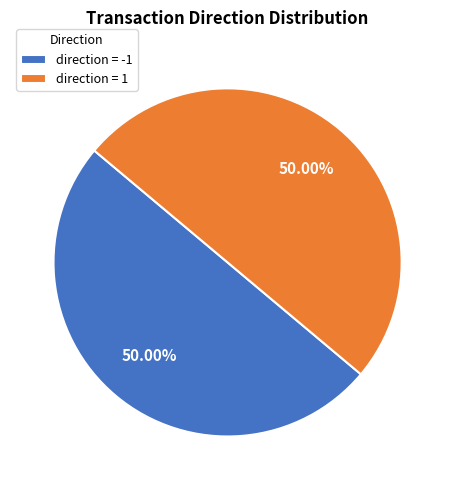

Approximately how many times larger is the value at direction = -1 compared to direction = 1?

1.0